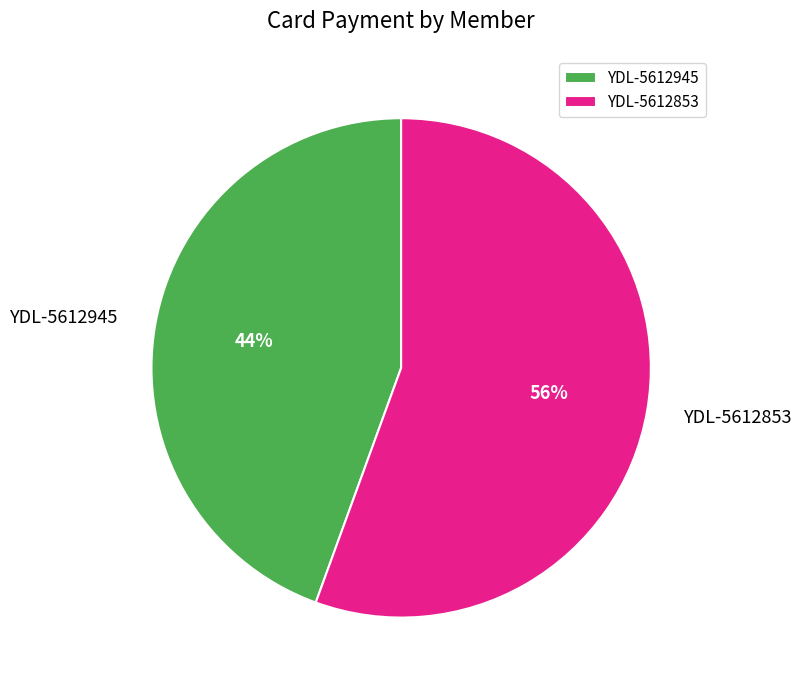

Between YDL-5612945 and YDL-5612853, which is larger?

YDL-5612853